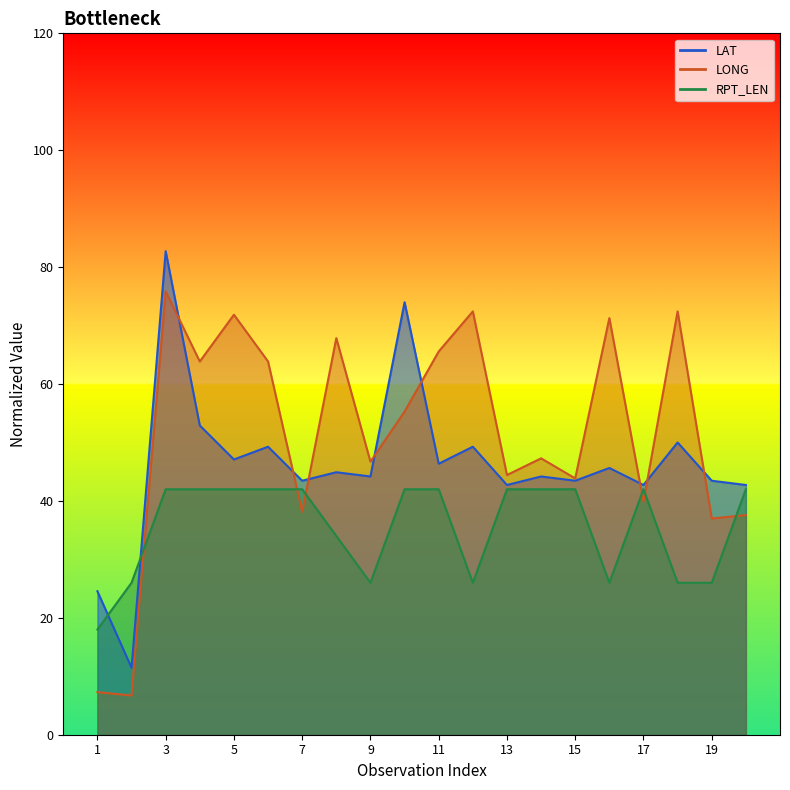

List the labels in order of RPT_LEN value, smallest first.

1, 2, 9, 12, 16, 18, 19, 8, 3, 4, 5, 6, 7, 10, 11, 13, 14, 15, 17, 20